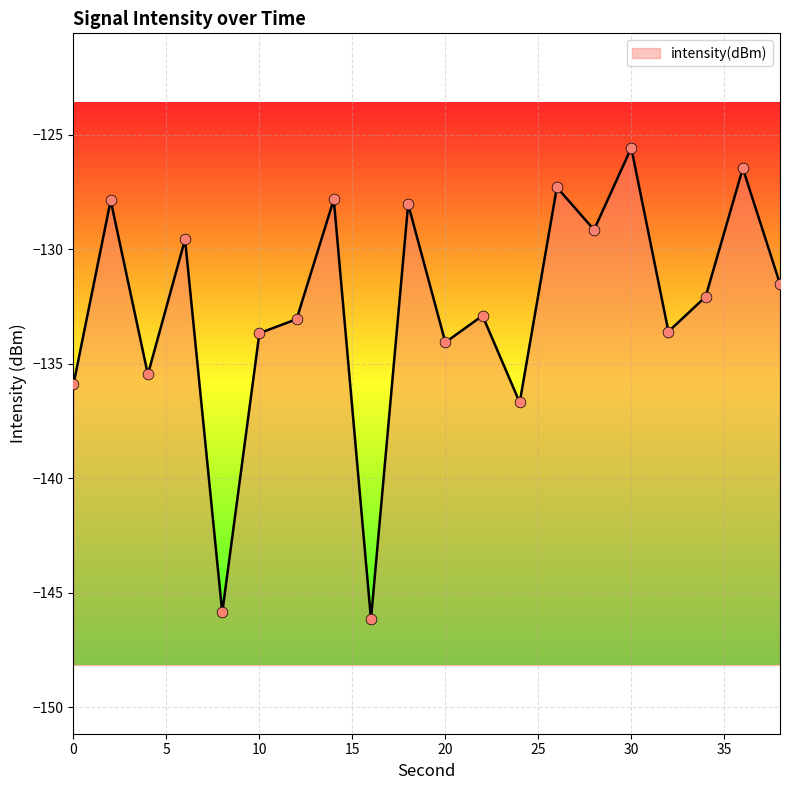

What is the change in value from 4 to 18?

+7.4